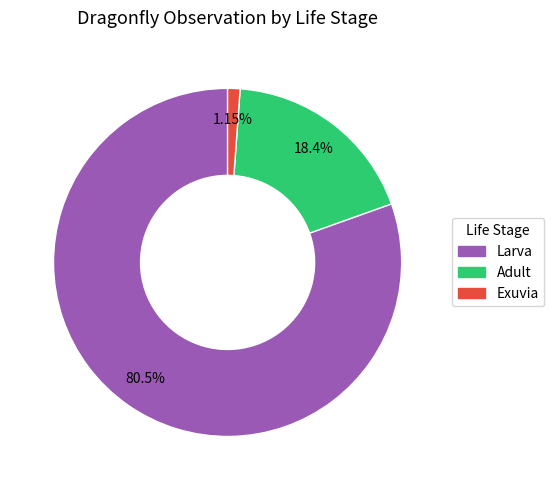

How many segments does this pie chart have?

3